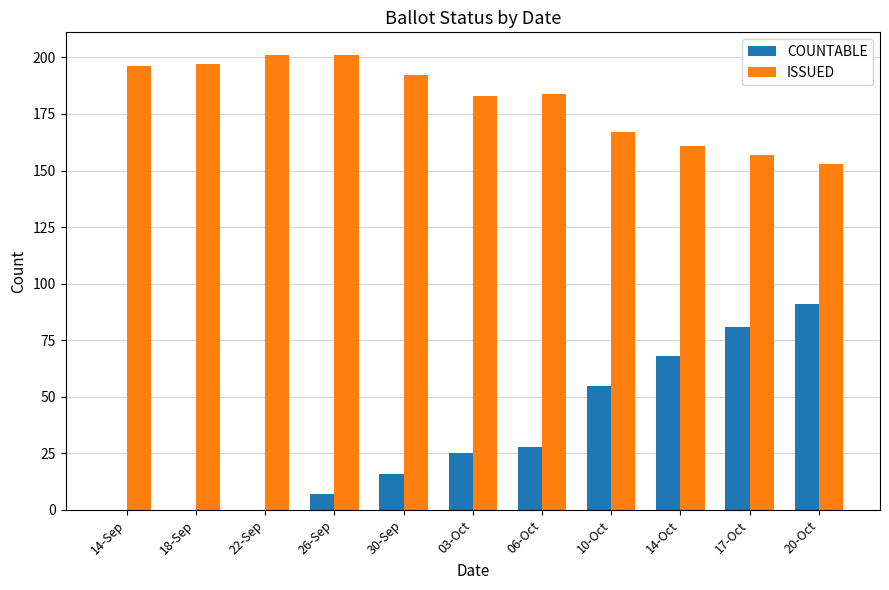

Is the value of ISSUED at 14-Sep greater than the value of COUNTABLE at 18-Sep?

Yes